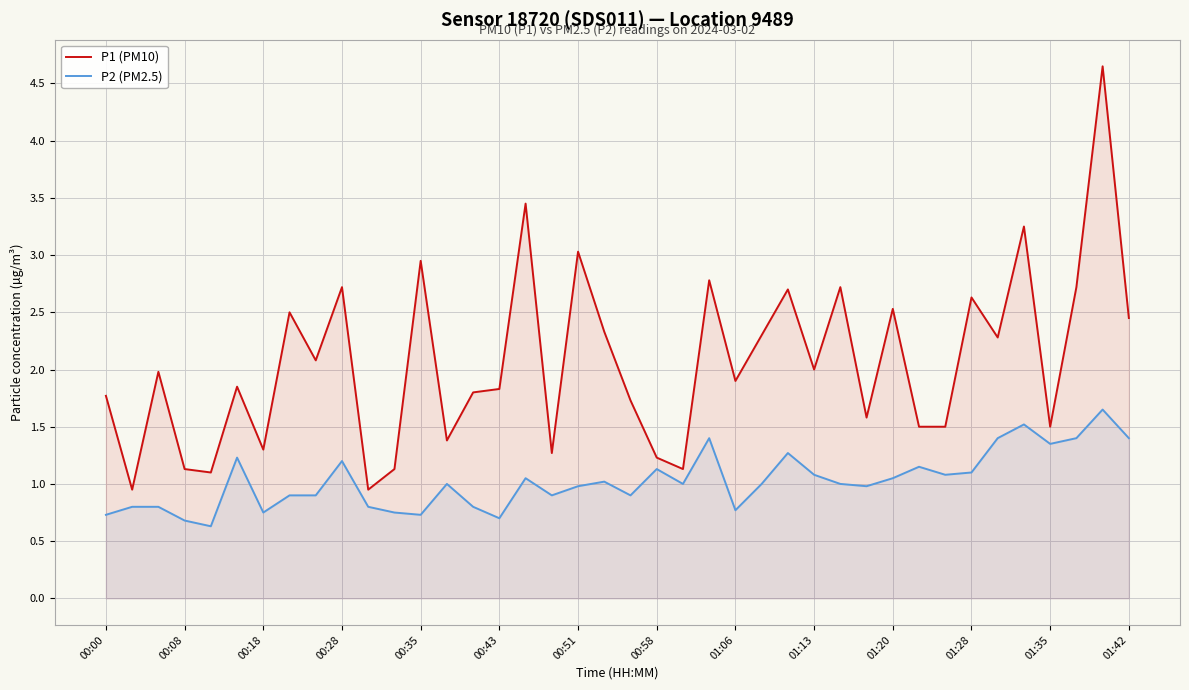

What is the difference between the maximum and minimum values in the P2 (PM2.5) series?

1.0